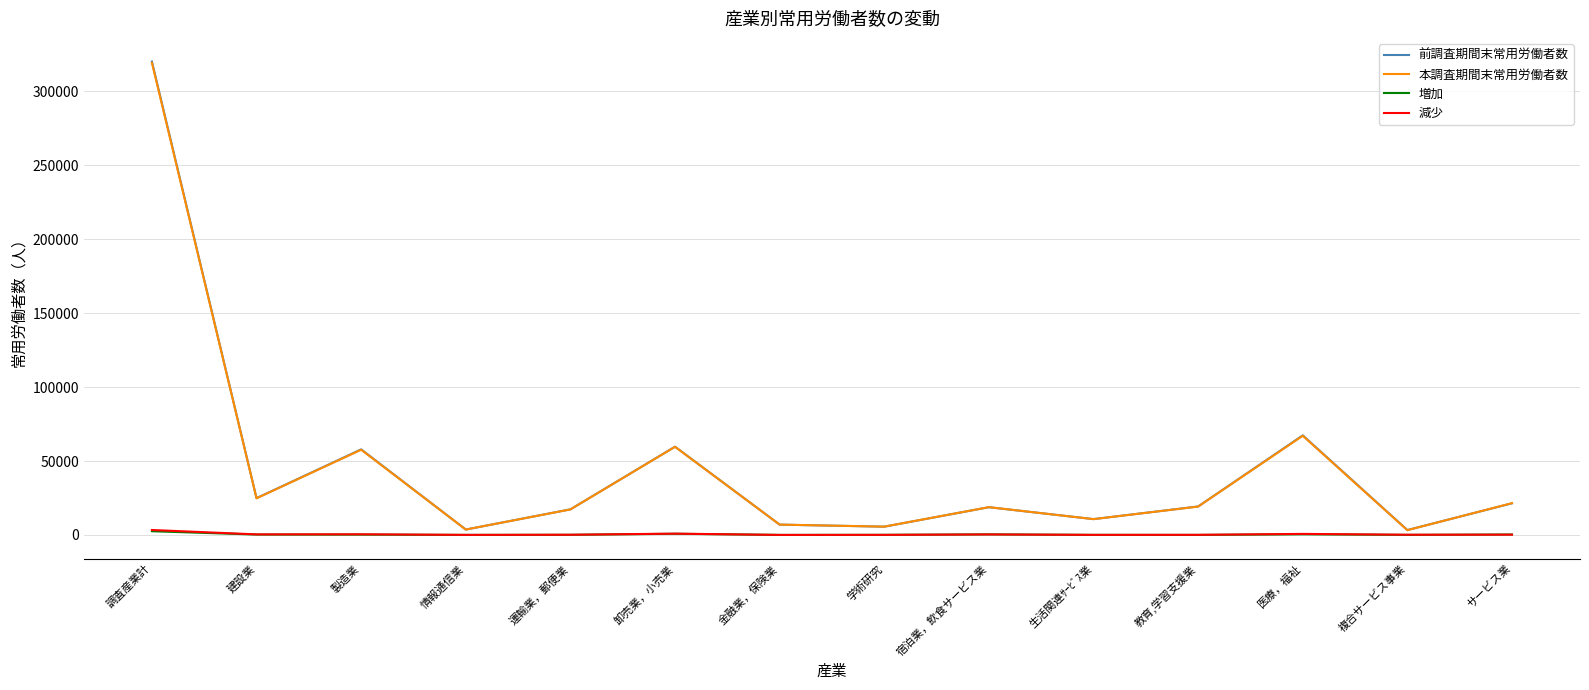

What is the sum of the 前調査期間末常用労働者数 values at 卸売業，小売業 and 学術研究?

65269